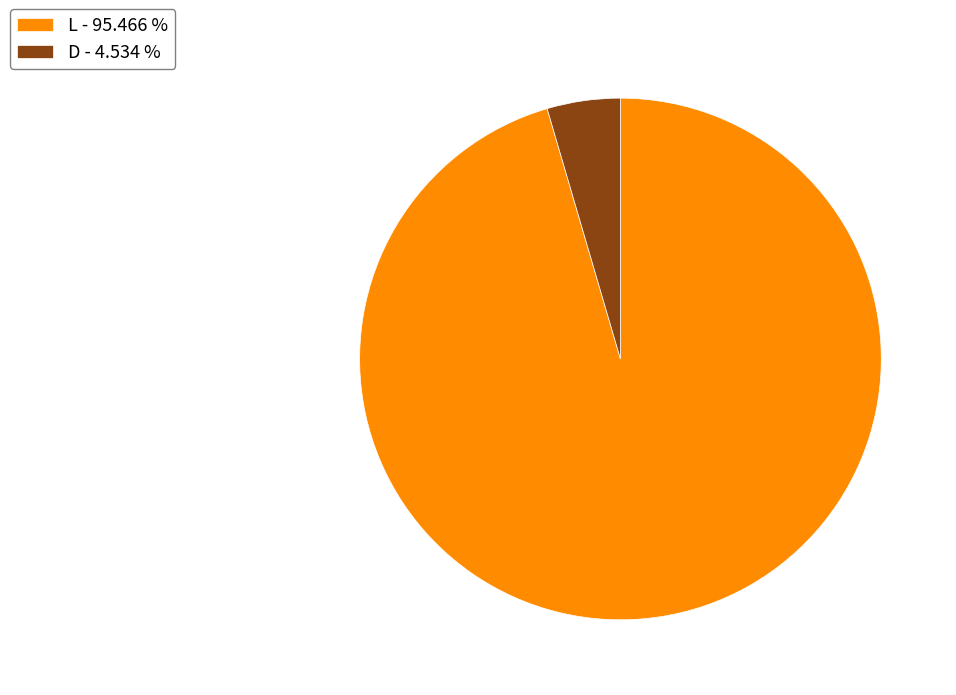

Which slice represents more than half of the pie?

L - 95.466 %